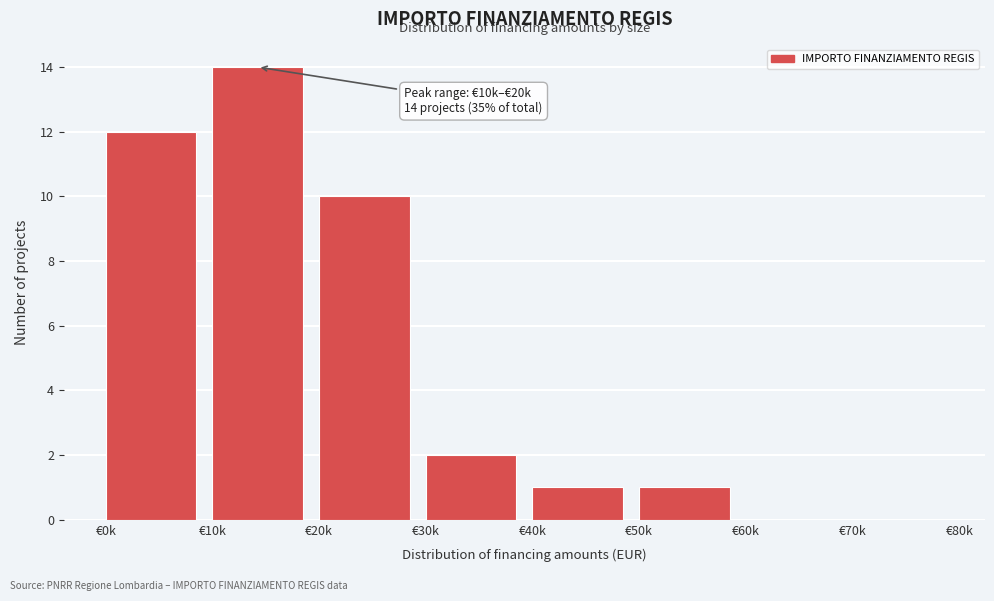

Reading left to right, what are all the values shown in this chart?

€0k=12	€10k=14	€20k=10	€30k=2	€40k=1	€50k=1	€60k=0	€70k=0